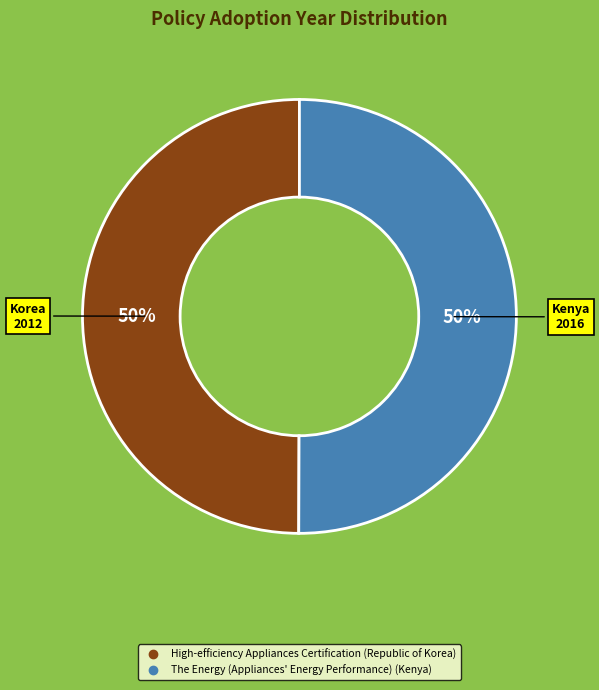

What percentage is the The Energy (Appliances' Energy Performance) (Kenya) slice, to the nearest percent?

50%